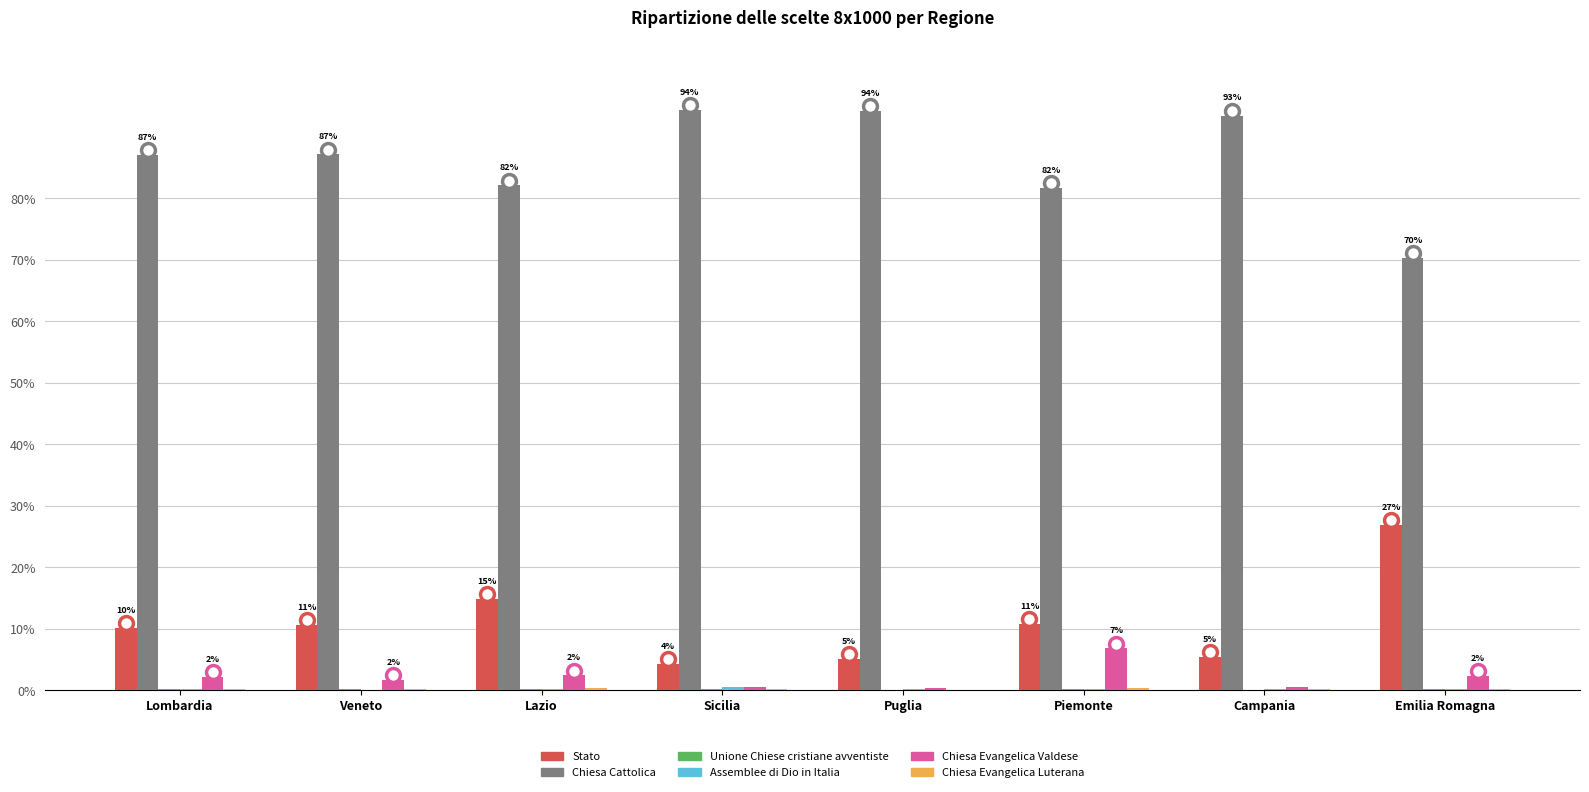

Which series has the widest spread of values?

Chiesa Cattolica